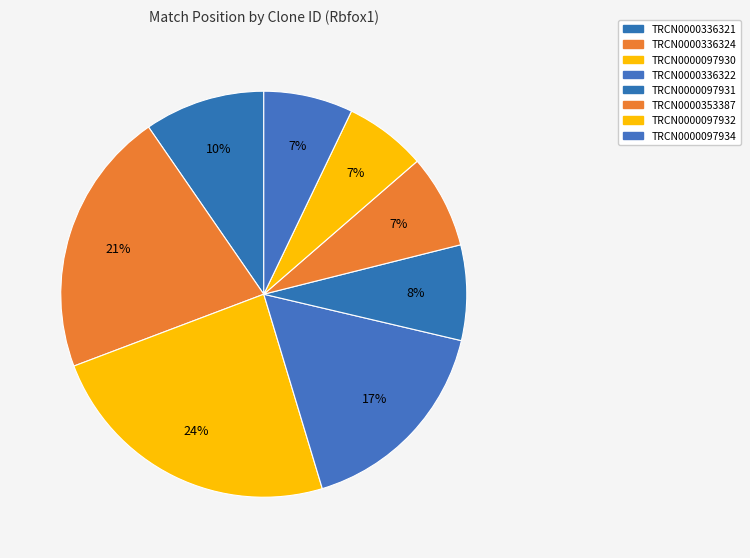

Which slice is the largest?

TRCN0000097930